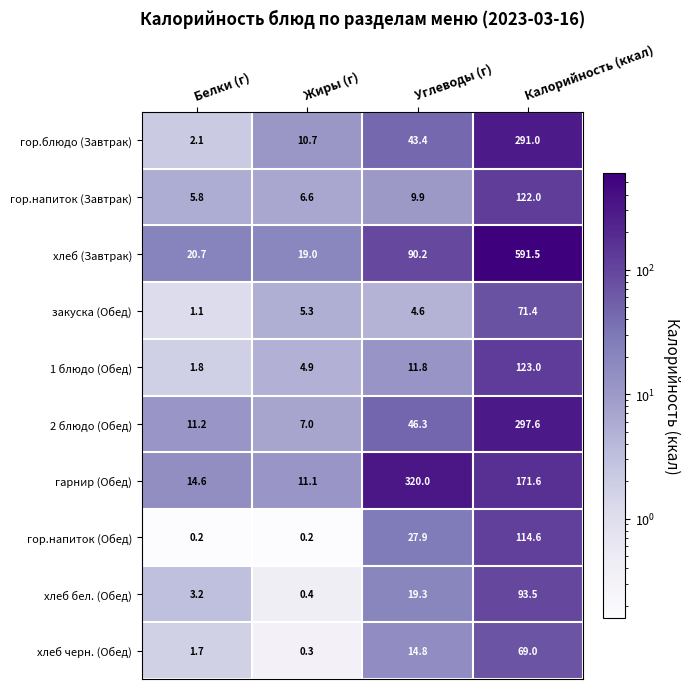

What is the difference between the гарнир (Обед) values at Жиры (г) and Углеводы (г)?

308.9